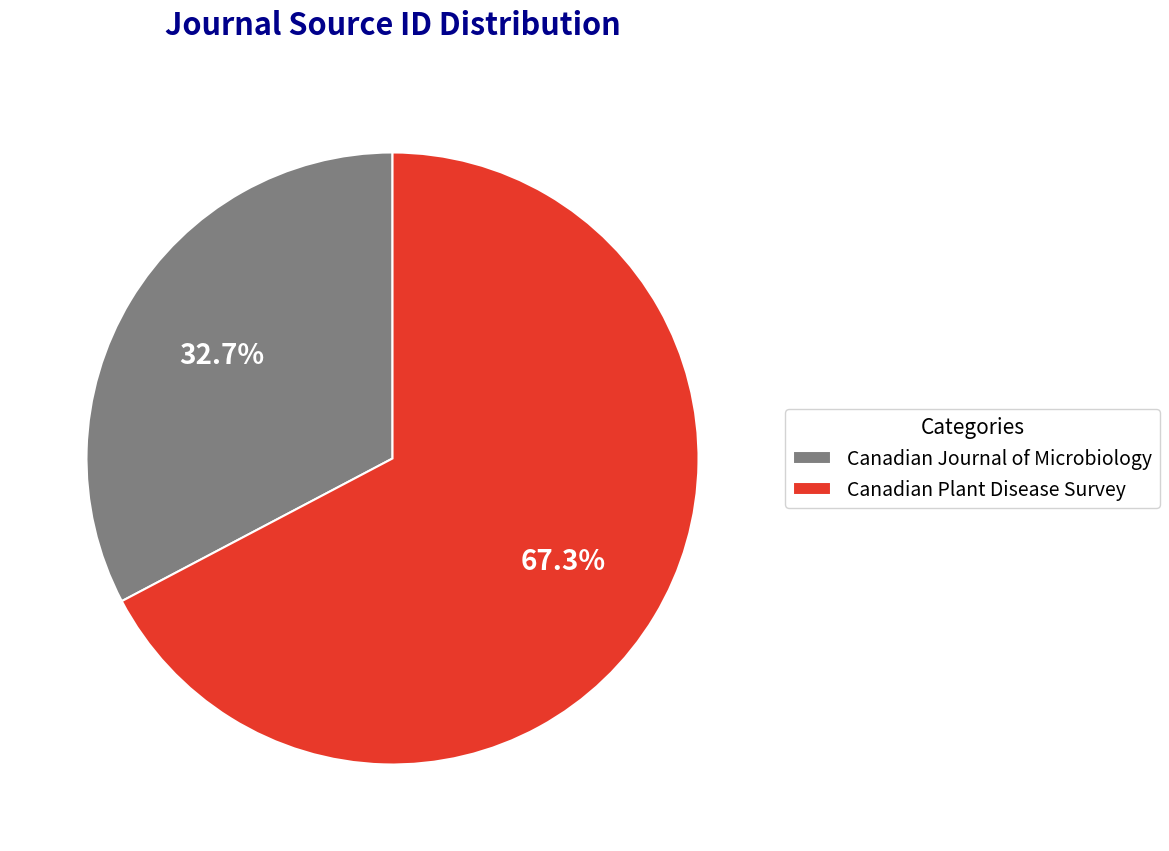

What is the total percentage of Canadian Plant Disease Survey and Canadian Journal of Microbiology?

100.0%